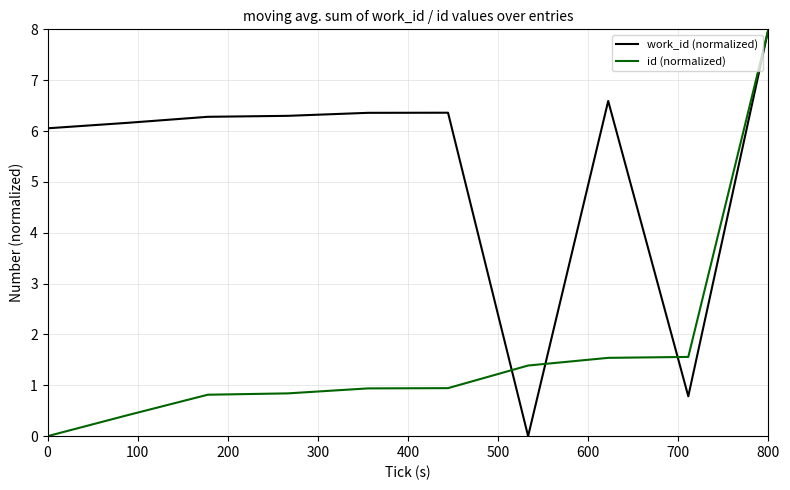

What is the difference between the maximum and minimum values in the work_id (normalized) series?

8.0